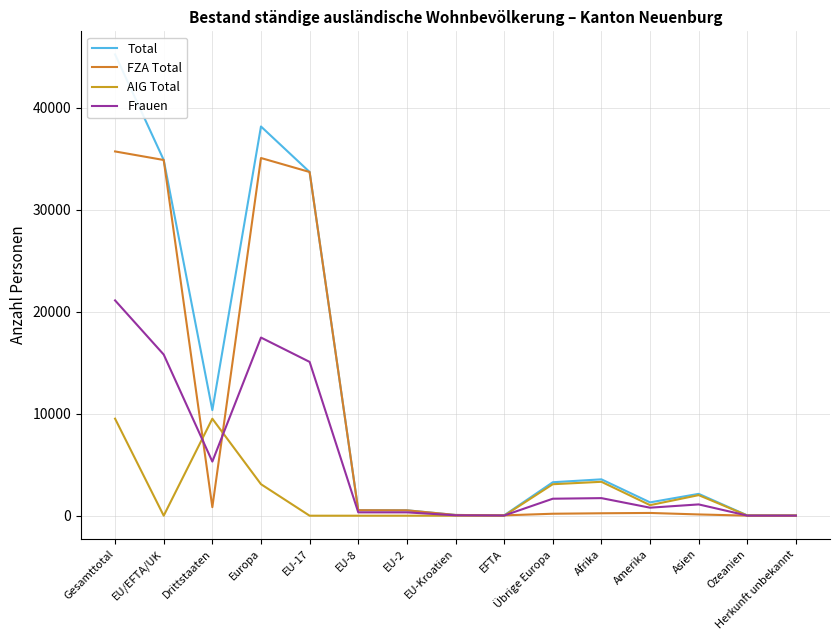

What is the sum of all Frauen values?

80752